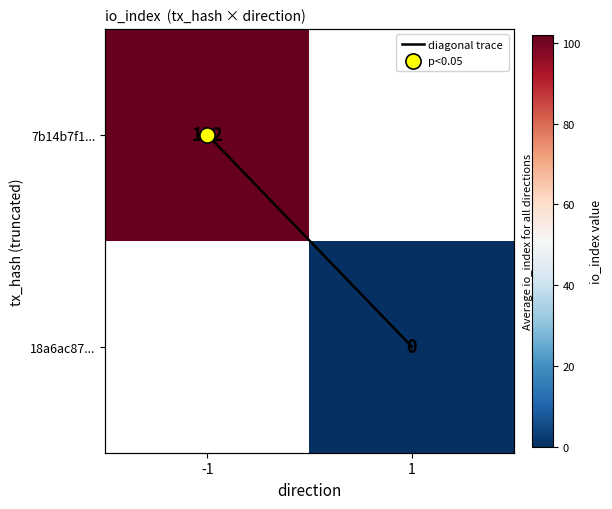

At how many categories does at least one series exceed 79?

1